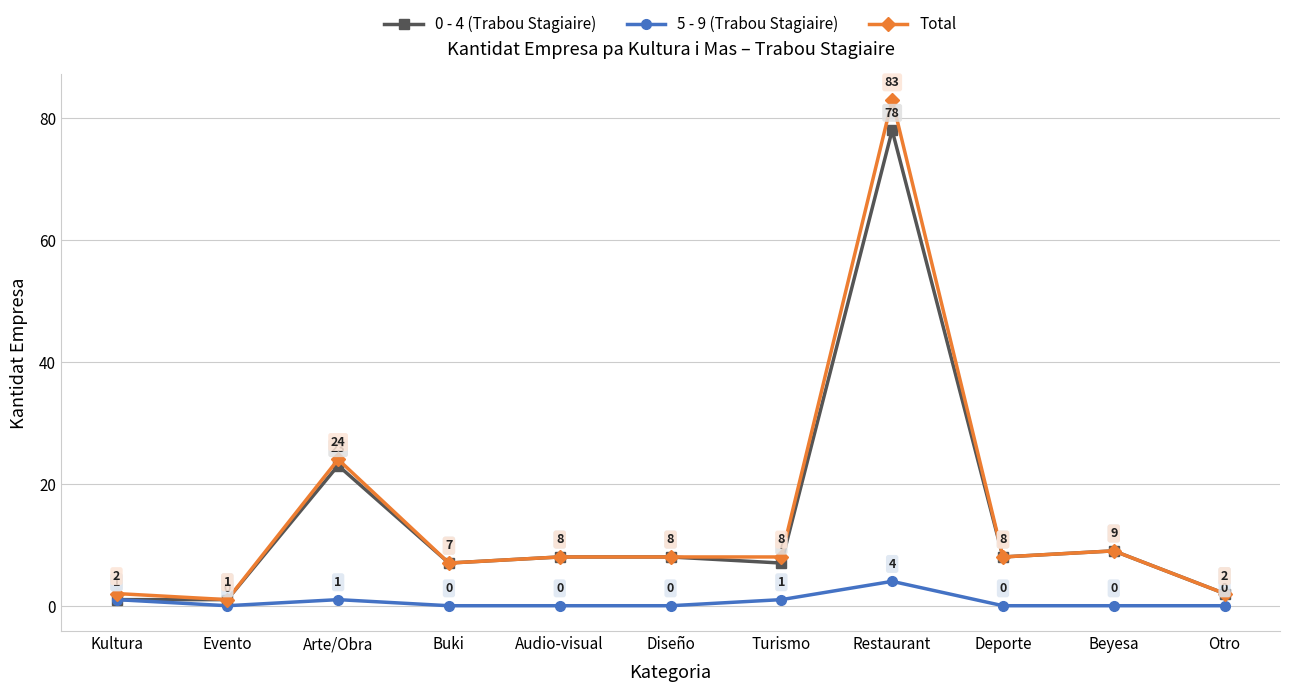

At which category does 0 - 4 (Trabou Stagiaire) reach its first local peak?

Arte/Obra